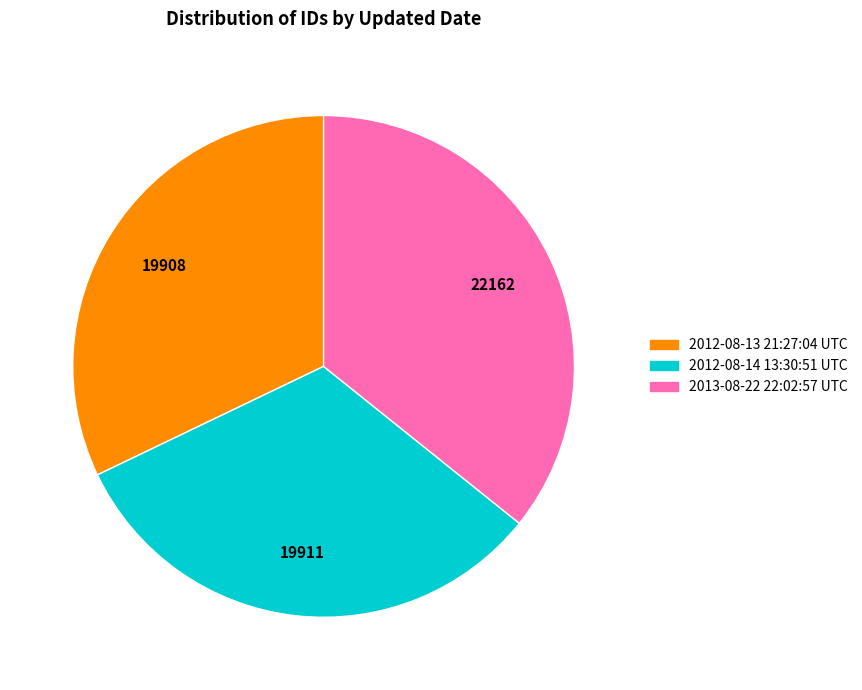

What is the ratio of the value at 2012-08-13 21:27:04 UTC to the value at 2012-08-14 13:30:51 UTC?

1.0